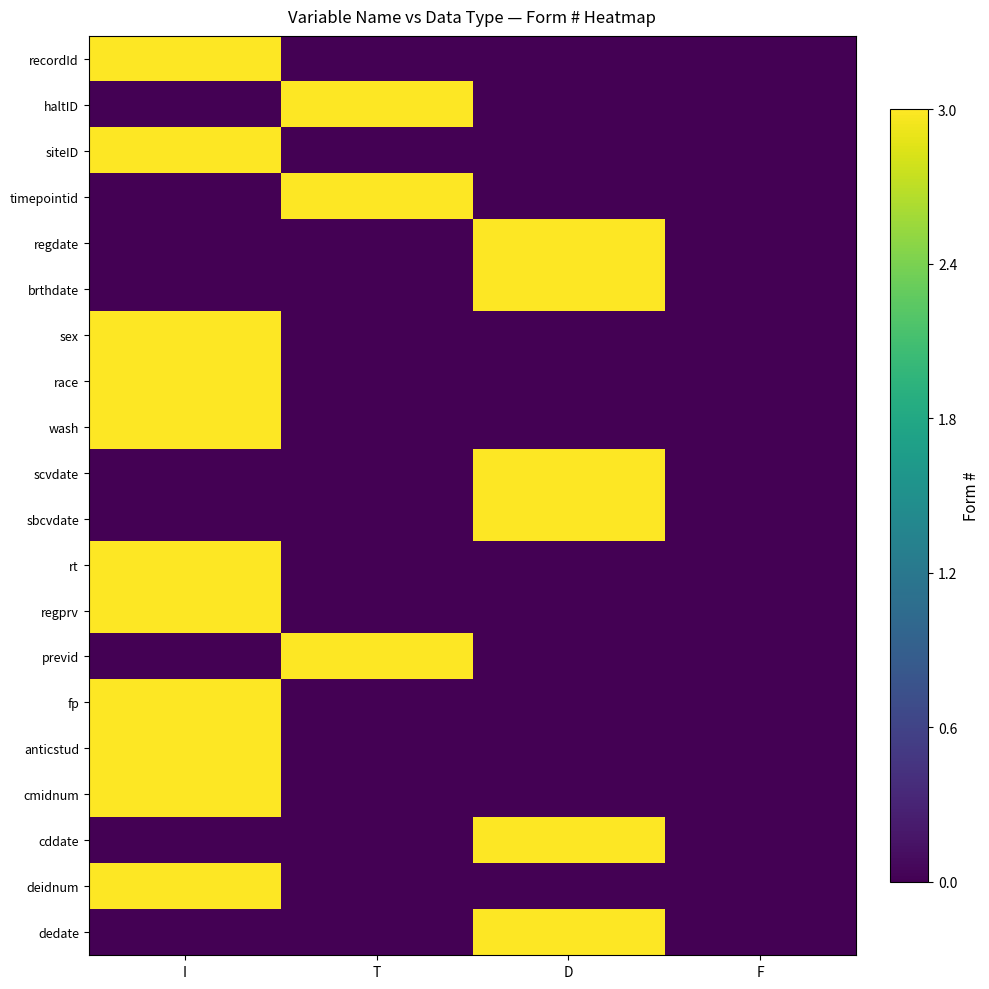

What is the spread (max minus min) of values at D?

3